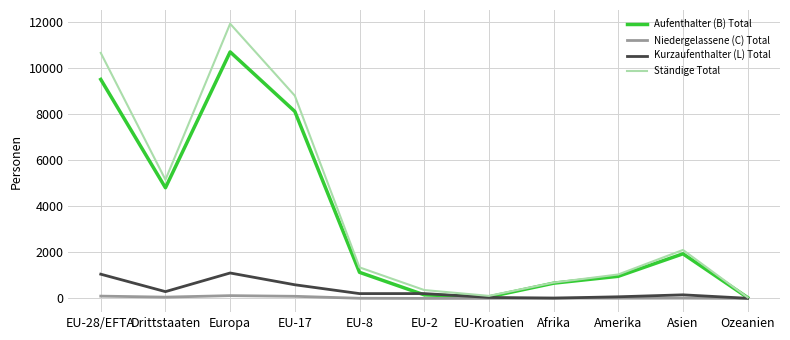

Which series has the widest spread of values?

Ständige Total